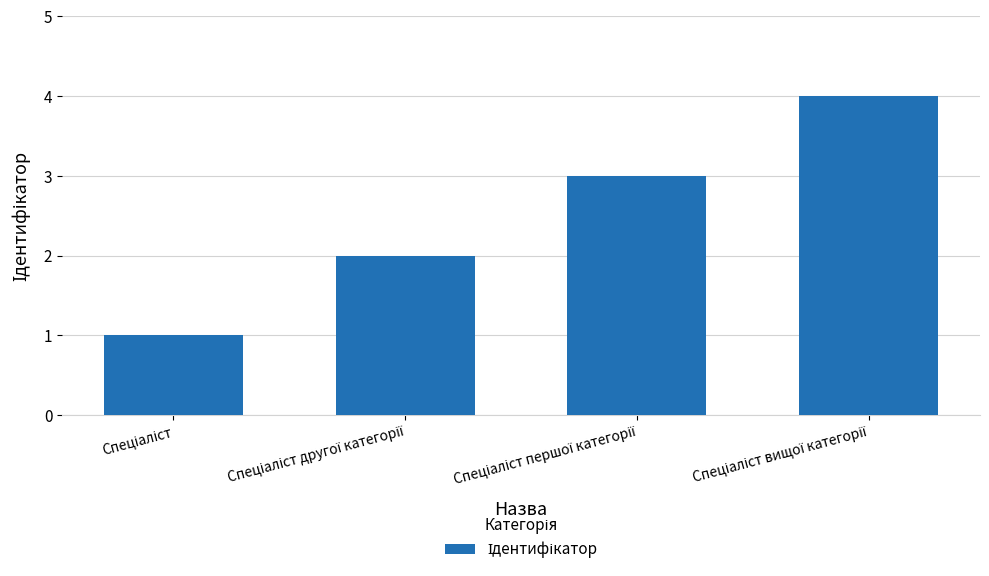

What is the sum of all values?

10